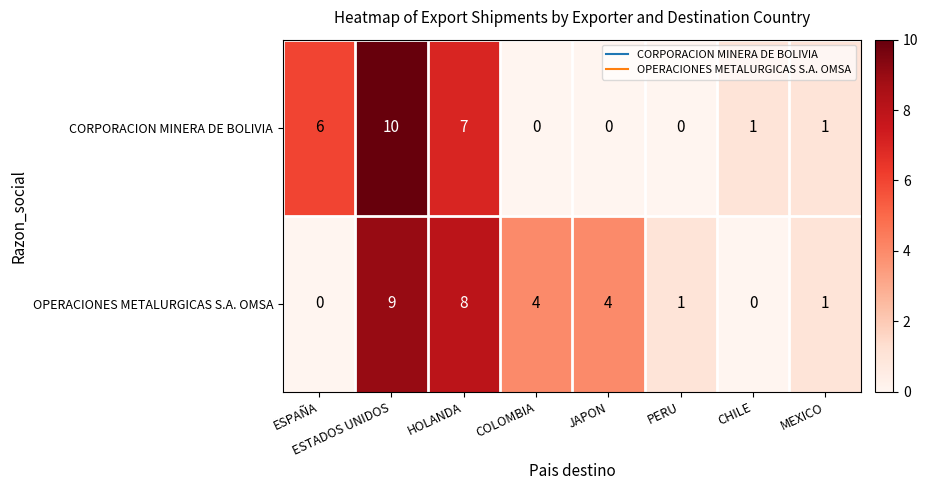

At which label is CORPORACION MINERA DE BOLIVIA closest to 5?

ESPAÑA